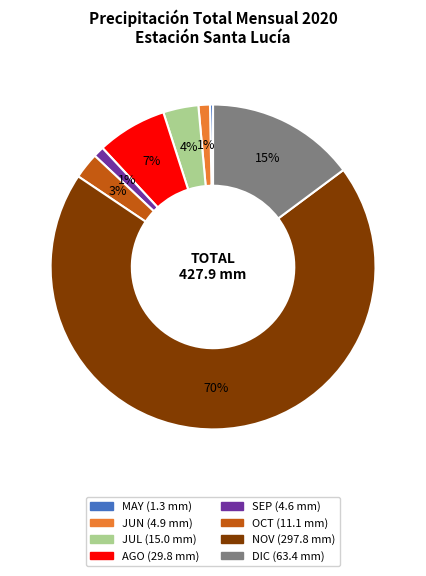

To the nearest percent, what is the average slice percentage?

12%